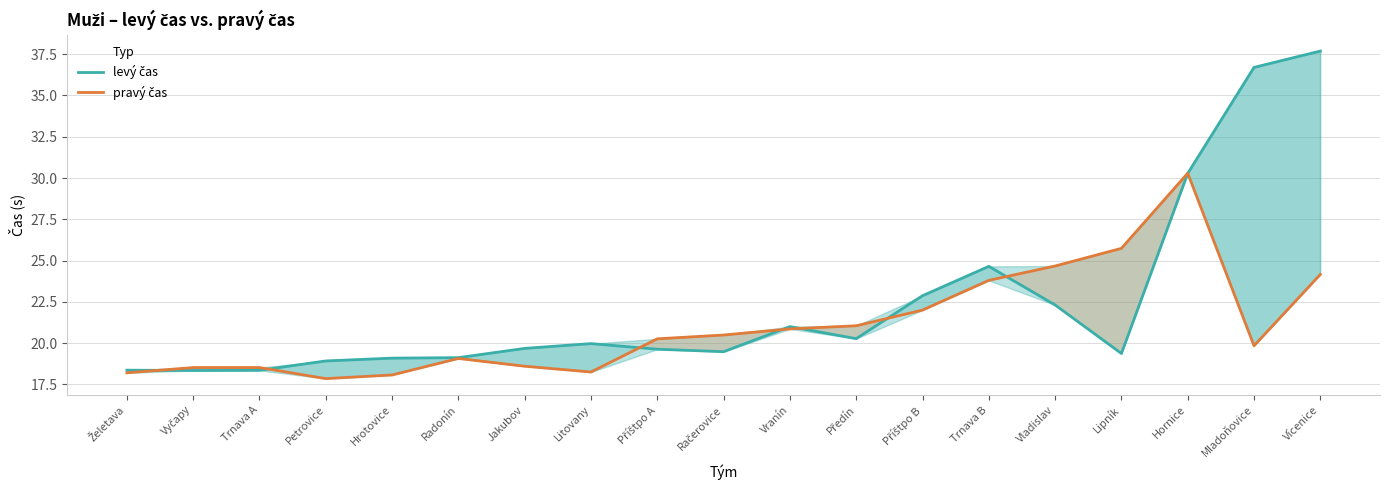

In pravý čas, how many points are lower than both neighbors (excluding endpoints)?

3